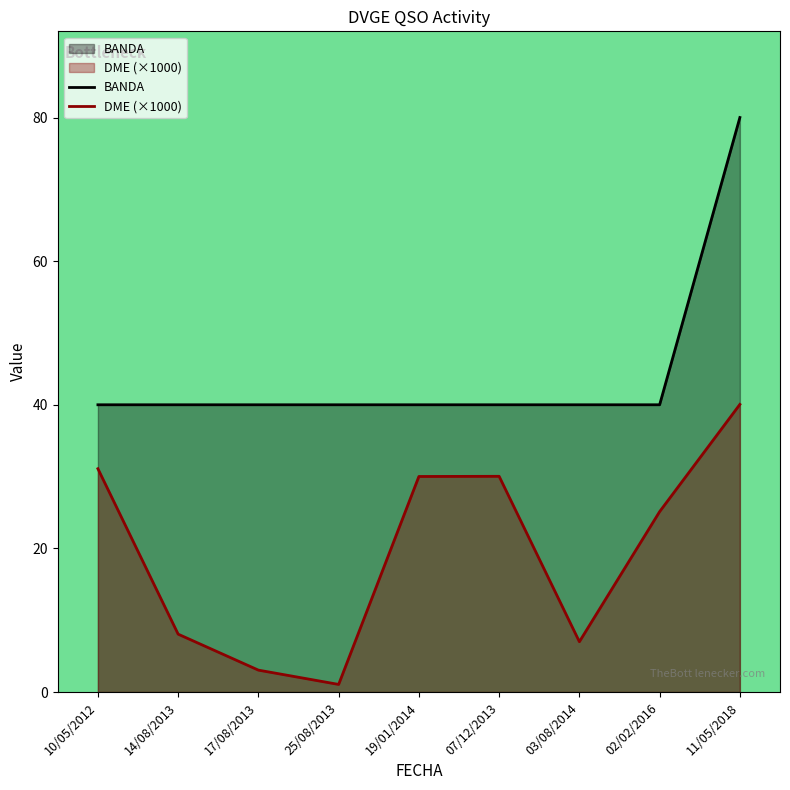

Which series changed the most between 25/08/2013 and 19/01/2014?

DME (×1000)